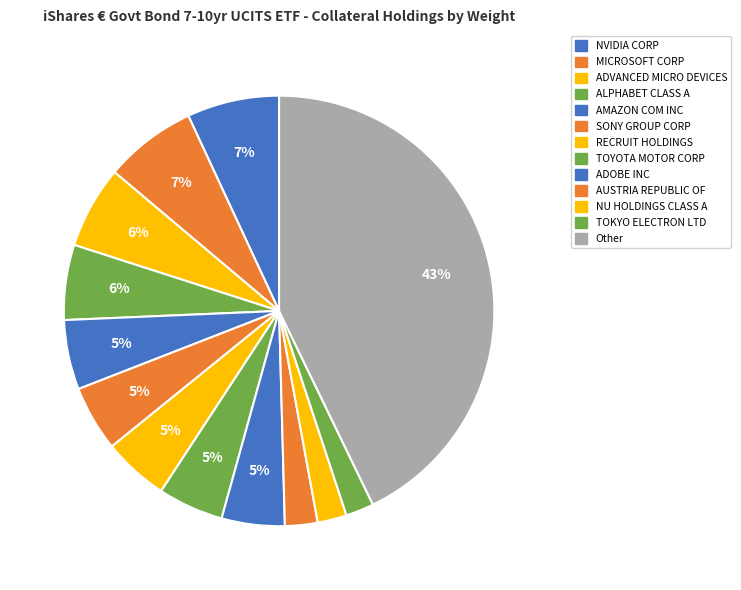

How many segments does this pie chart have?

13